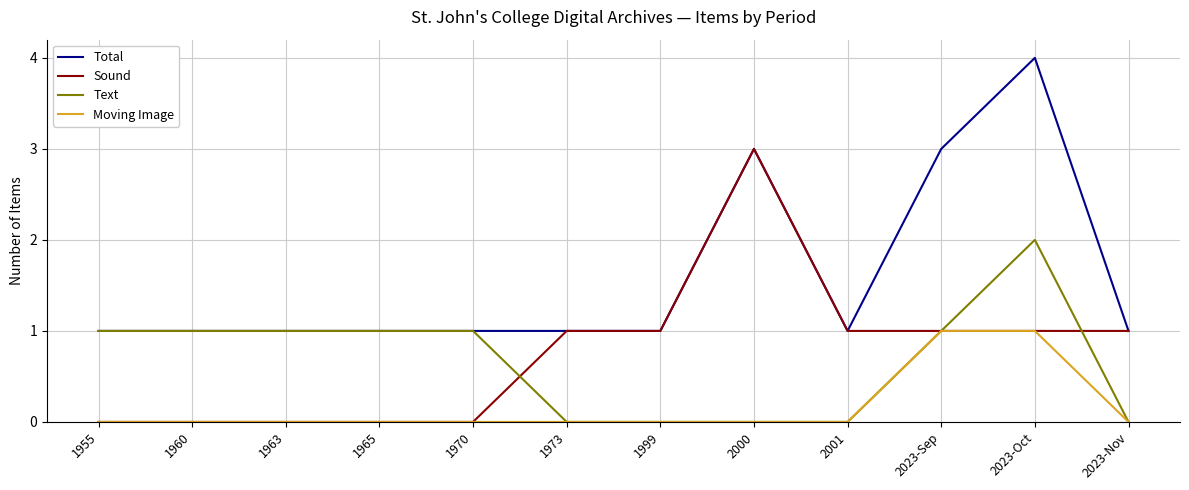

Is it true that Moving Image equals 2 at 2023-Sep?

False